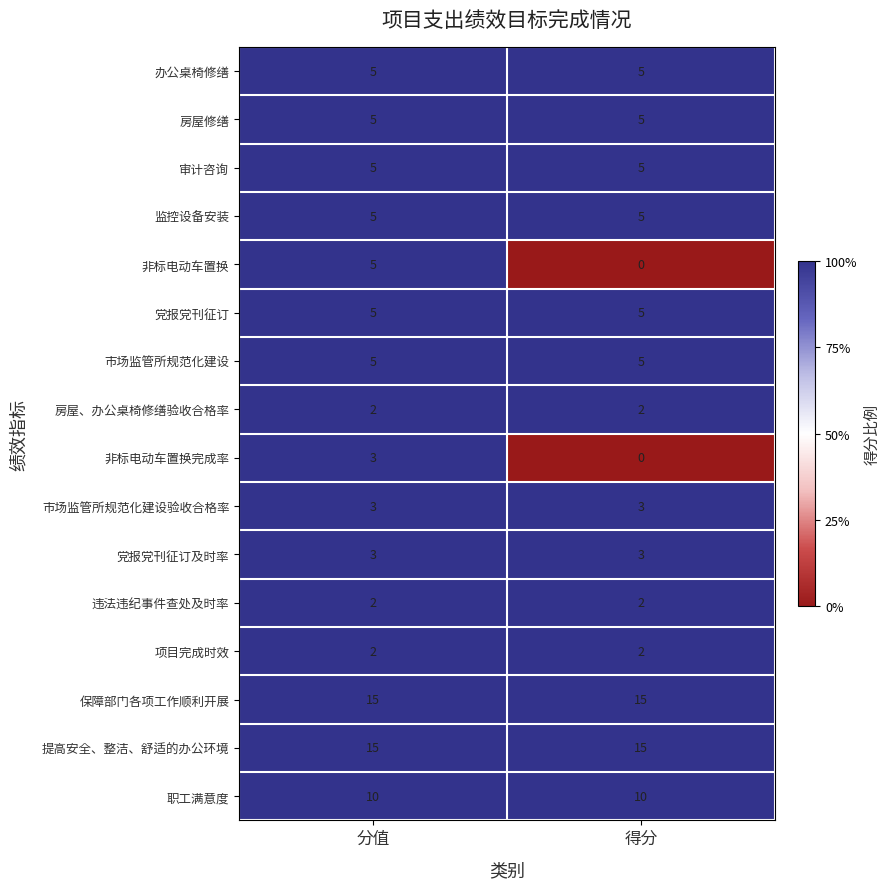

What is the greatest value displayed?

15